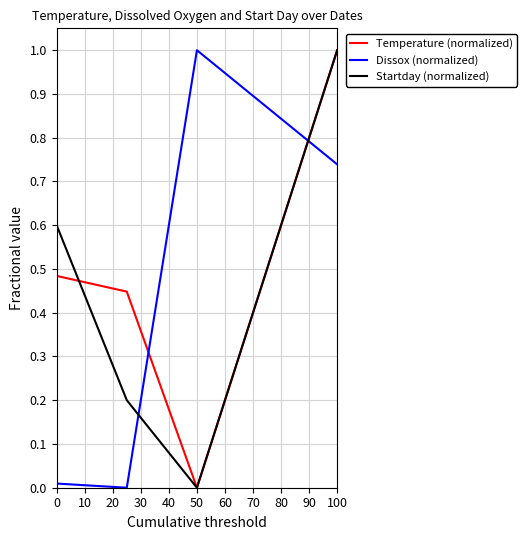

What is the highest value of the Startday (normalized) series?

1.0